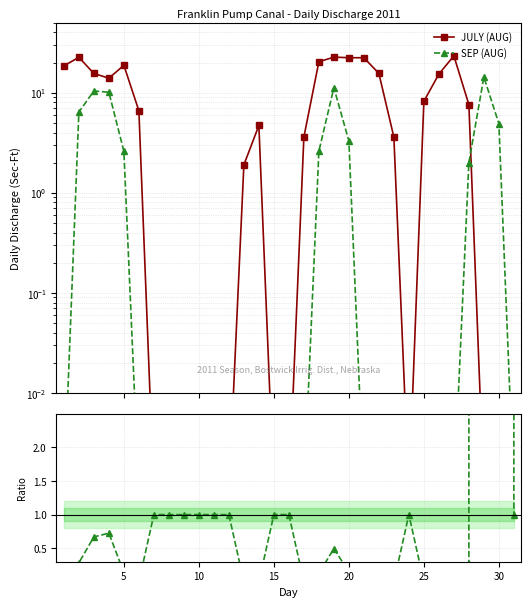

The value of SEP (AUG) / JULY (AUG) at 20 is 0.0. True or false?

False